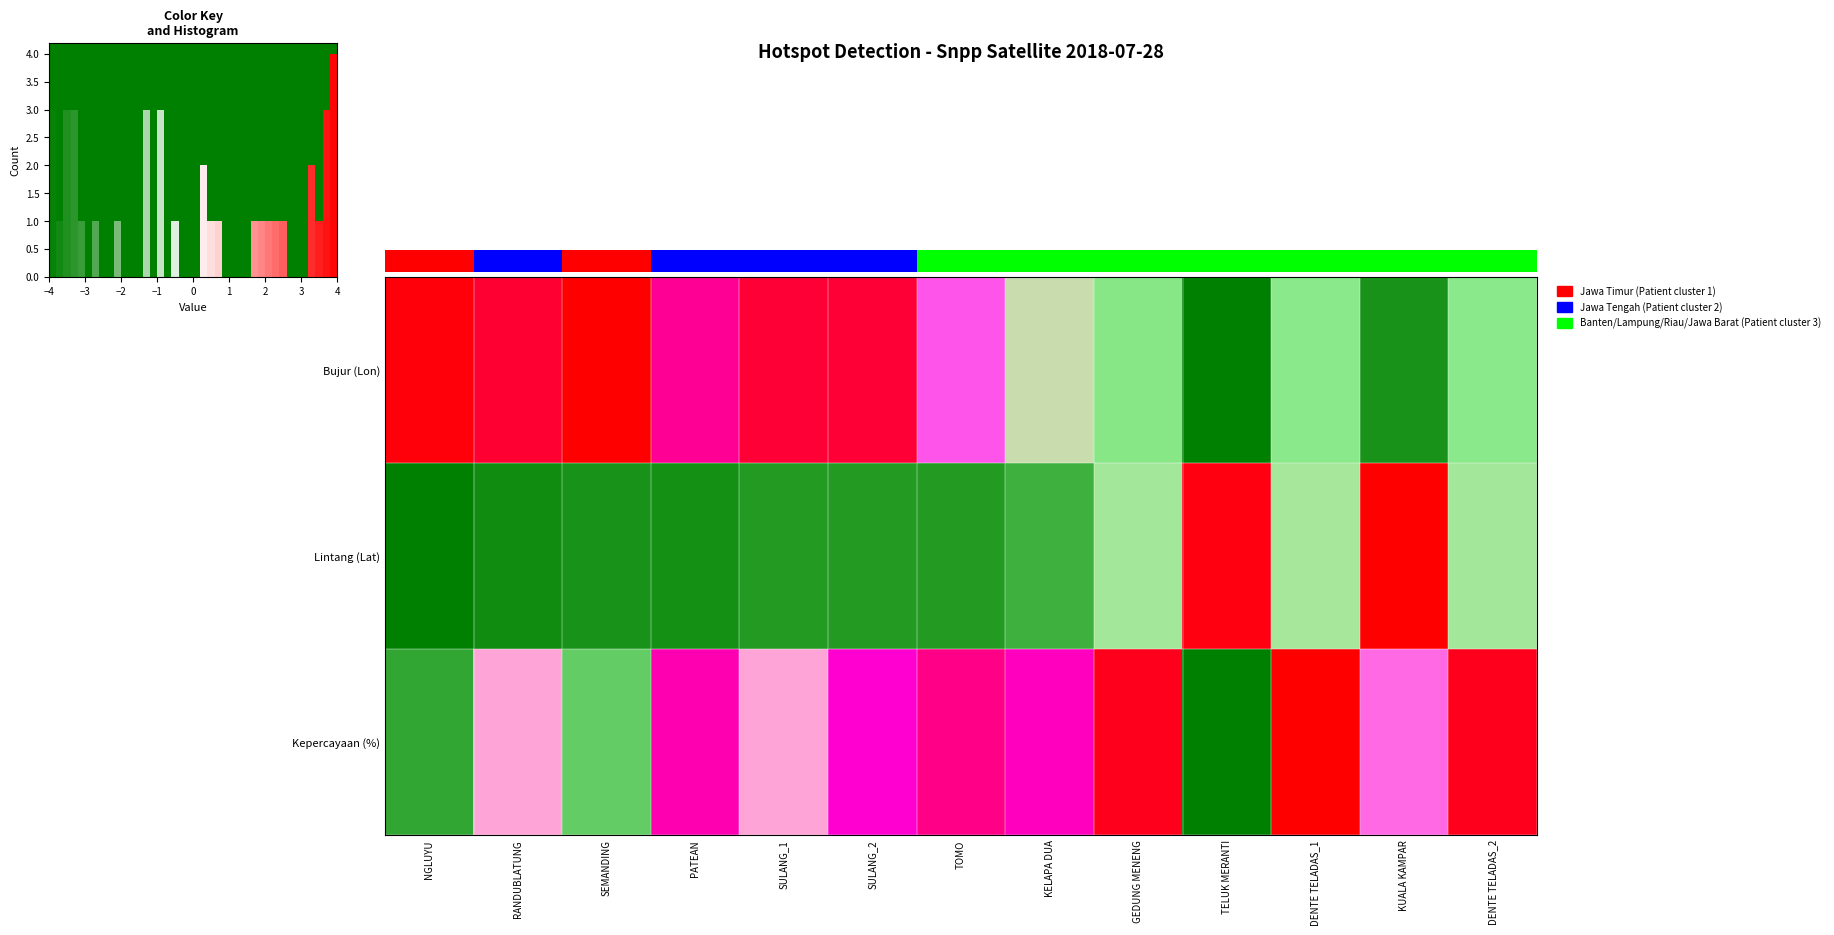

Is it true that Bujur (Lon) equals -0.7 at DENTE TELADAS_2?

False